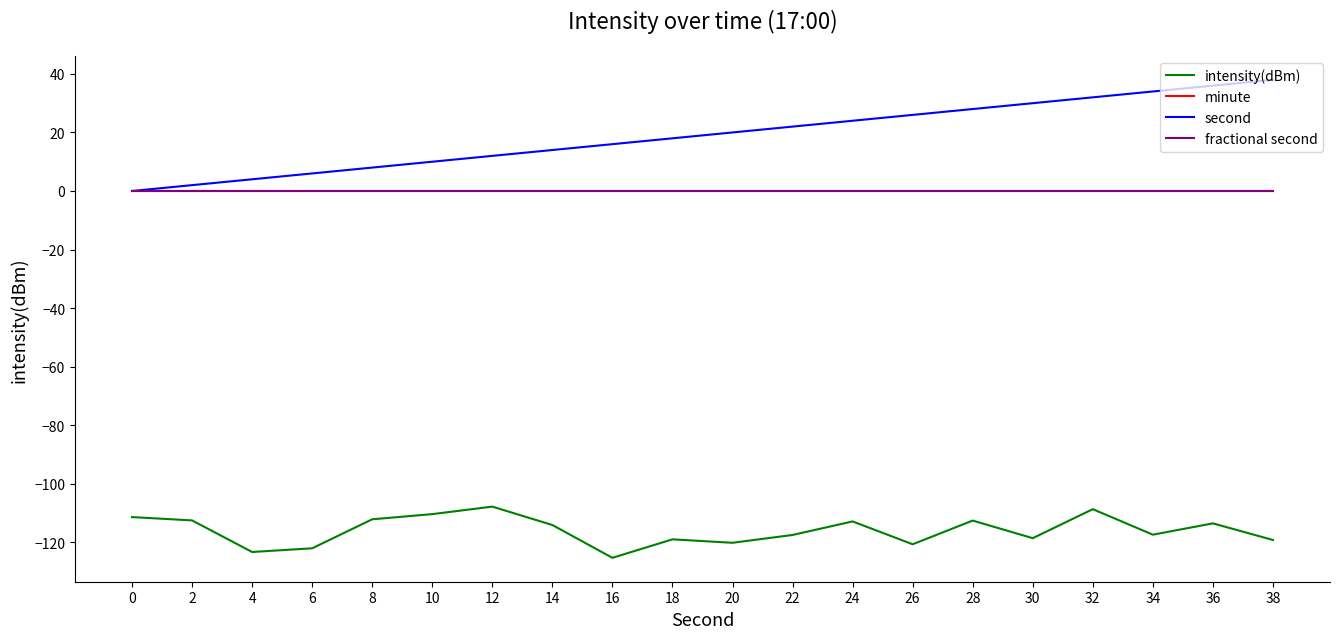

What is the difference between the maximum and minimum values in the intensity(dBm) series?

17.5